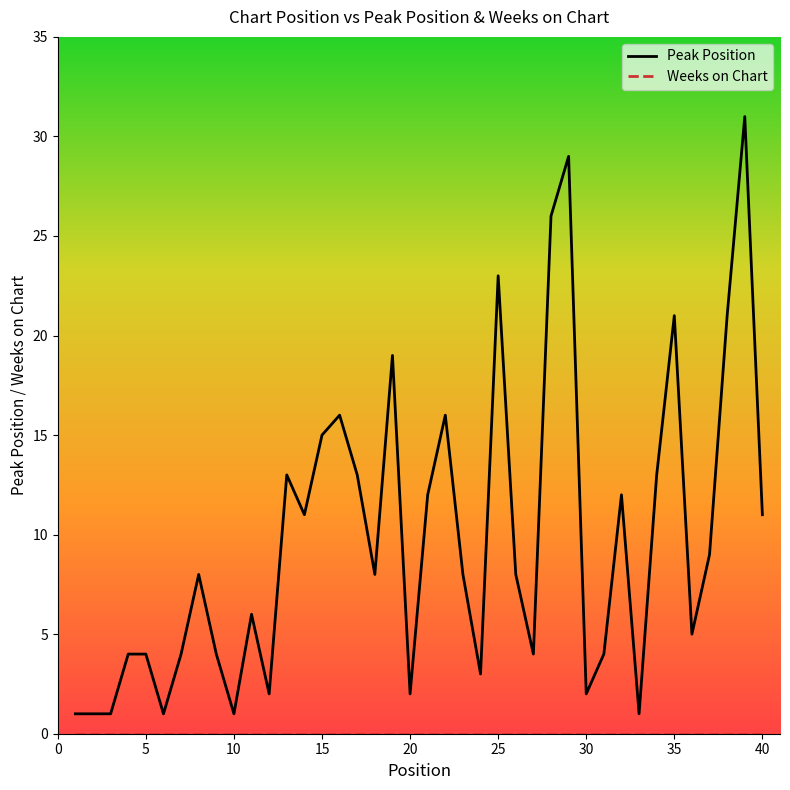

Which series has the largest total across all categories?

Peak Position